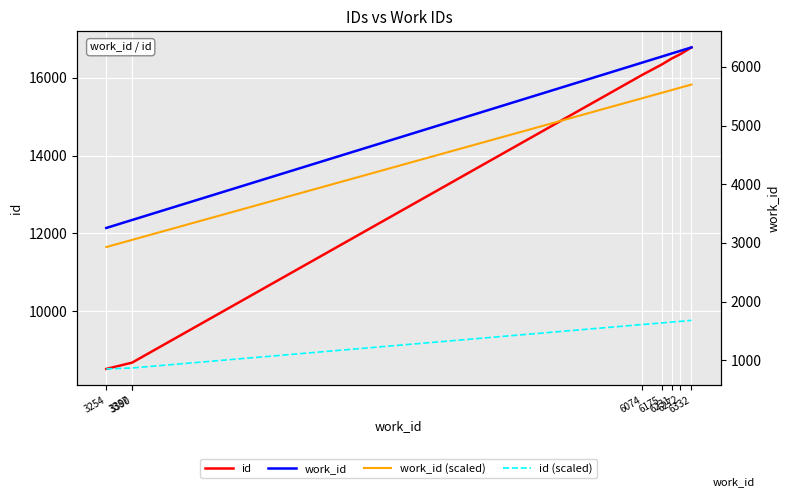

True or false: work_id has a value of 6272.0 at 6272.

True